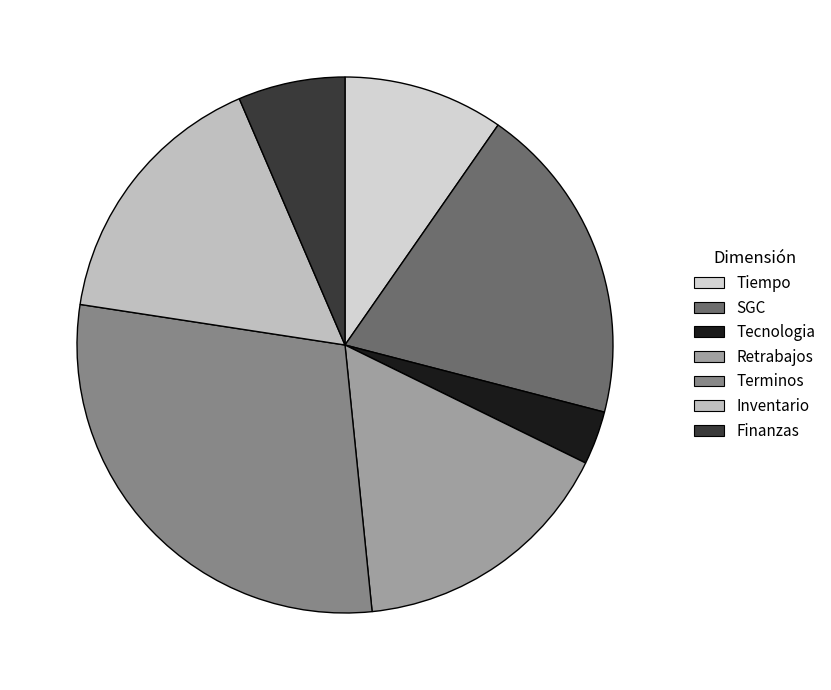

True or false: Retrabajos accounts for 16% of the total.

True